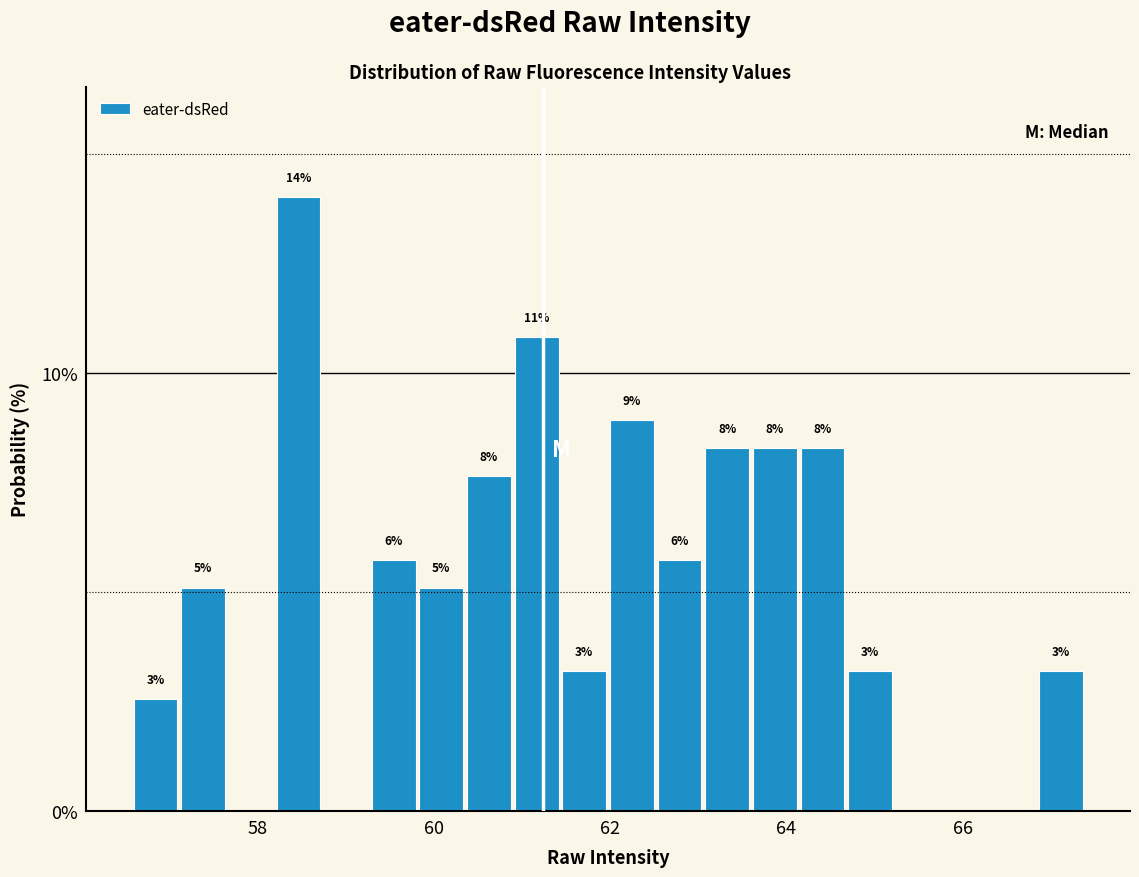

Around what value on the x-axis is the tallest bar? Give the approximate position of its centre, as read against the axis.

58.4